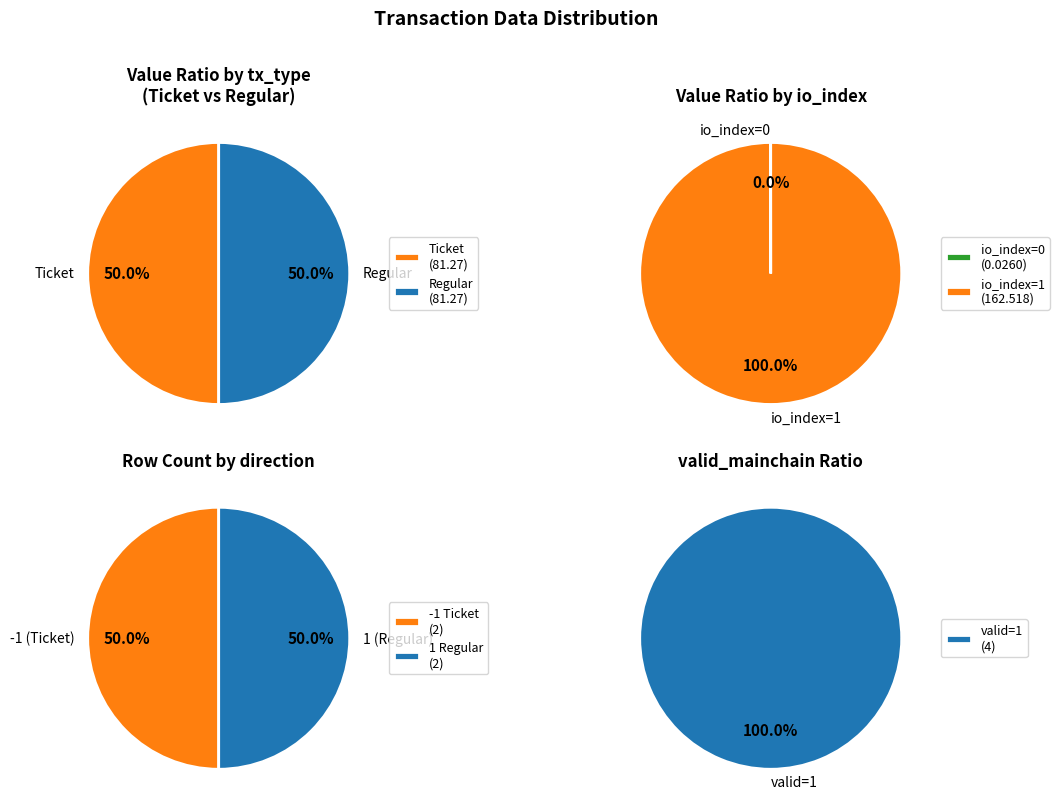

How many segments does this pie chart have?

2